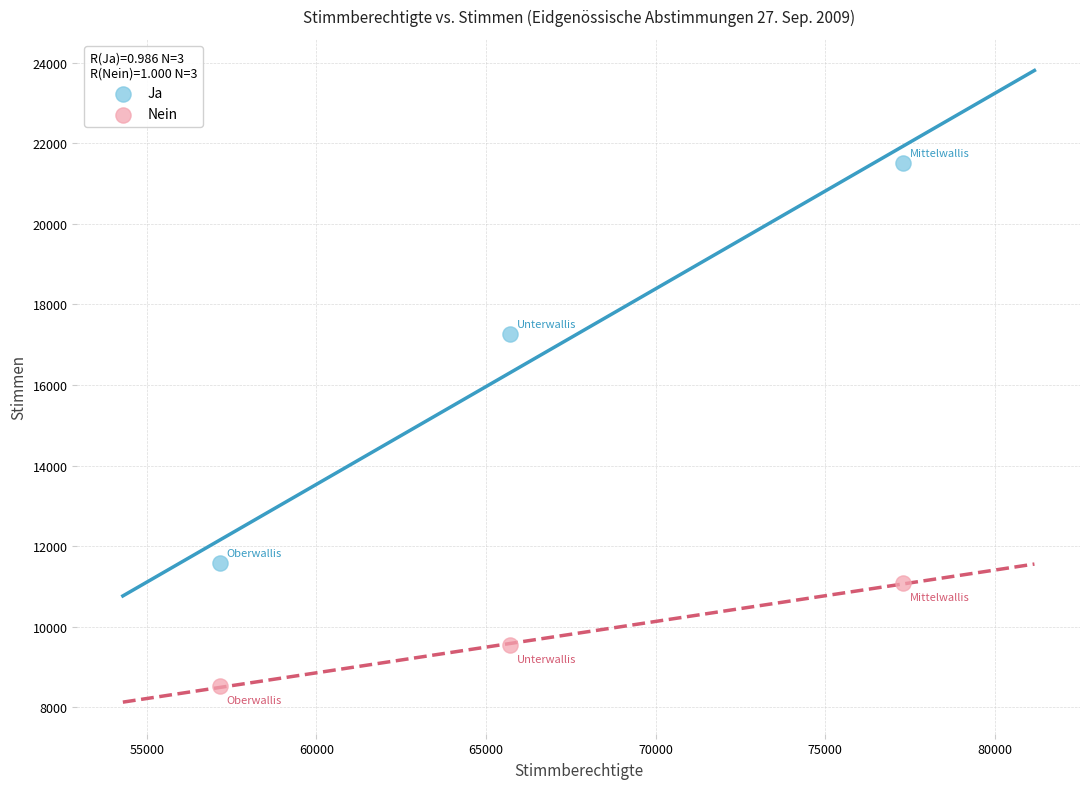

Which series contains the lowest Y value?

Nein